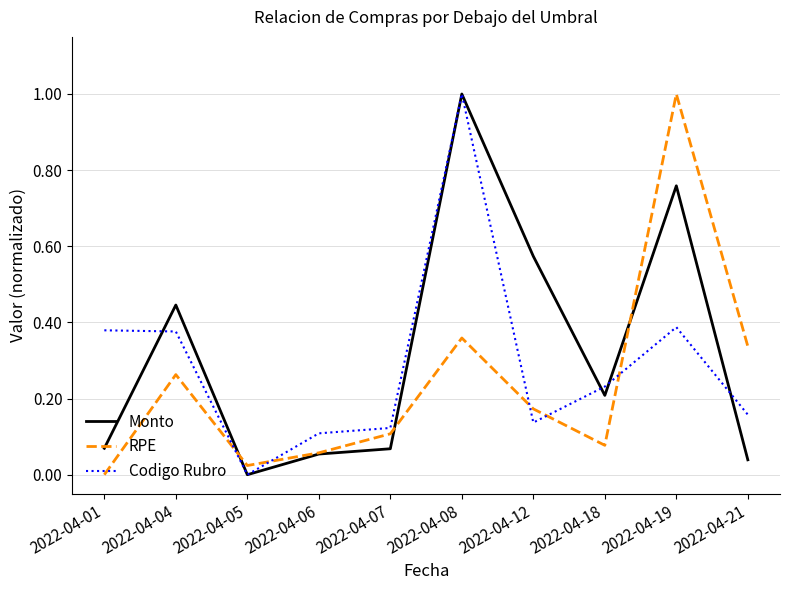

Between 2022-04-04 and 2022-04-05, which series saw the biggest shift?

Monto